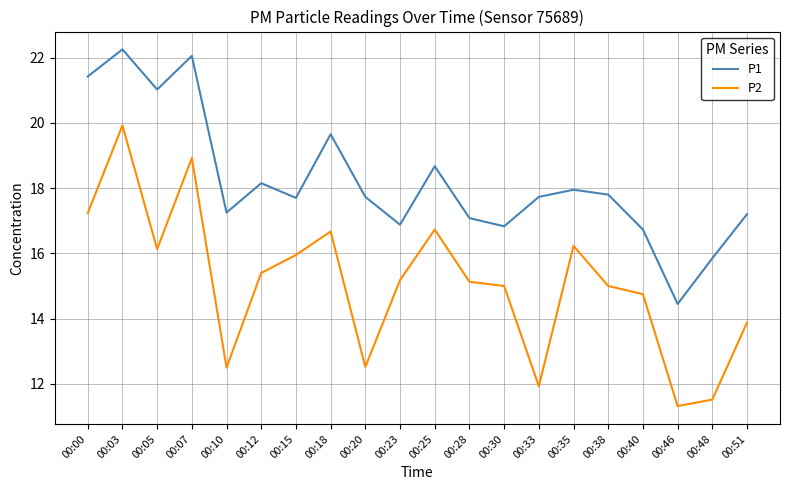

What is the difference between the P1 values at 00:30 and 00:51?

0.4